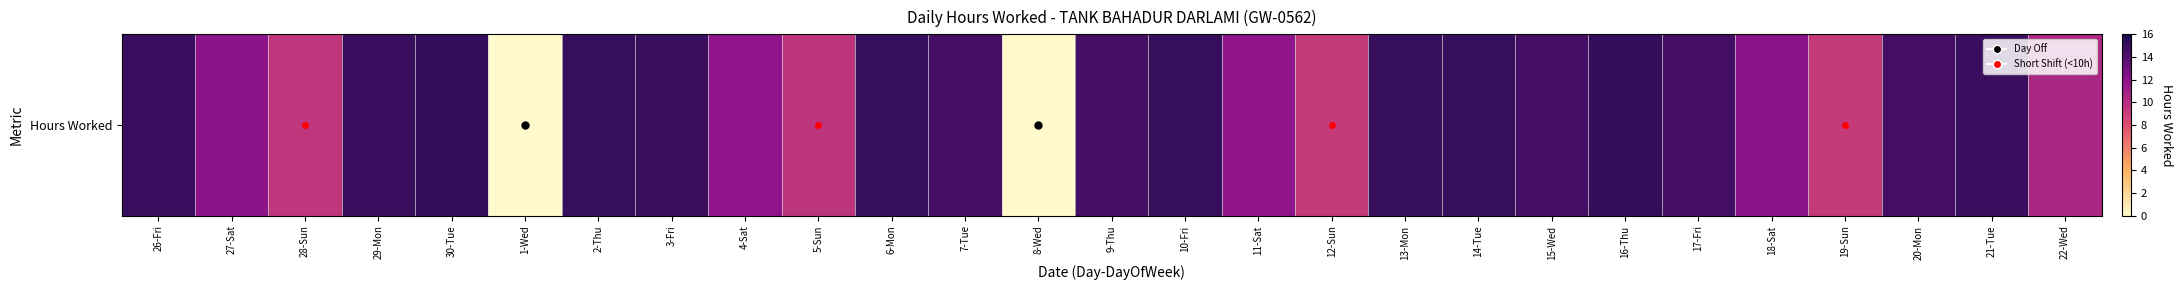

Reading right to left, extract all data points from this chart.

22-Wed=10.5	21-Tue=14.8	20-Mon=14.5	19-Sun=9.3	18-Sat=11.9	17-Fri=14.4	16-Thu=15.1	15-Wed=14.4	14-Tue=14.9	13-Mon=15.0	12-Sun=9.3	11-Sat=11.8	10-Fri=15.0	9-Thu=14.4	8-Wed=0.0	7-Tue=14.5	6-Mon=14.9	5-Sun=9.7	4-Sat=11.9	3-Fri=14.9	2-Thu=14.9	1-Wed=0.0	30-Tue=15.1	29-Mon=14.9	28-Sun=9.4	27-Sat=11.9	26-Fri=14.9